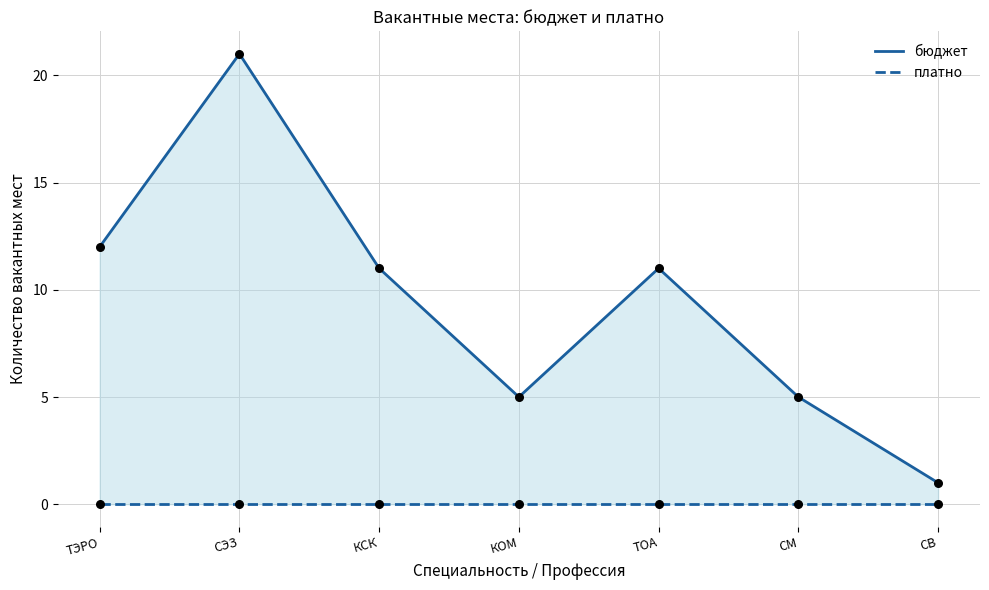

Which series has the largest Y range (max minus min)?

бюджет